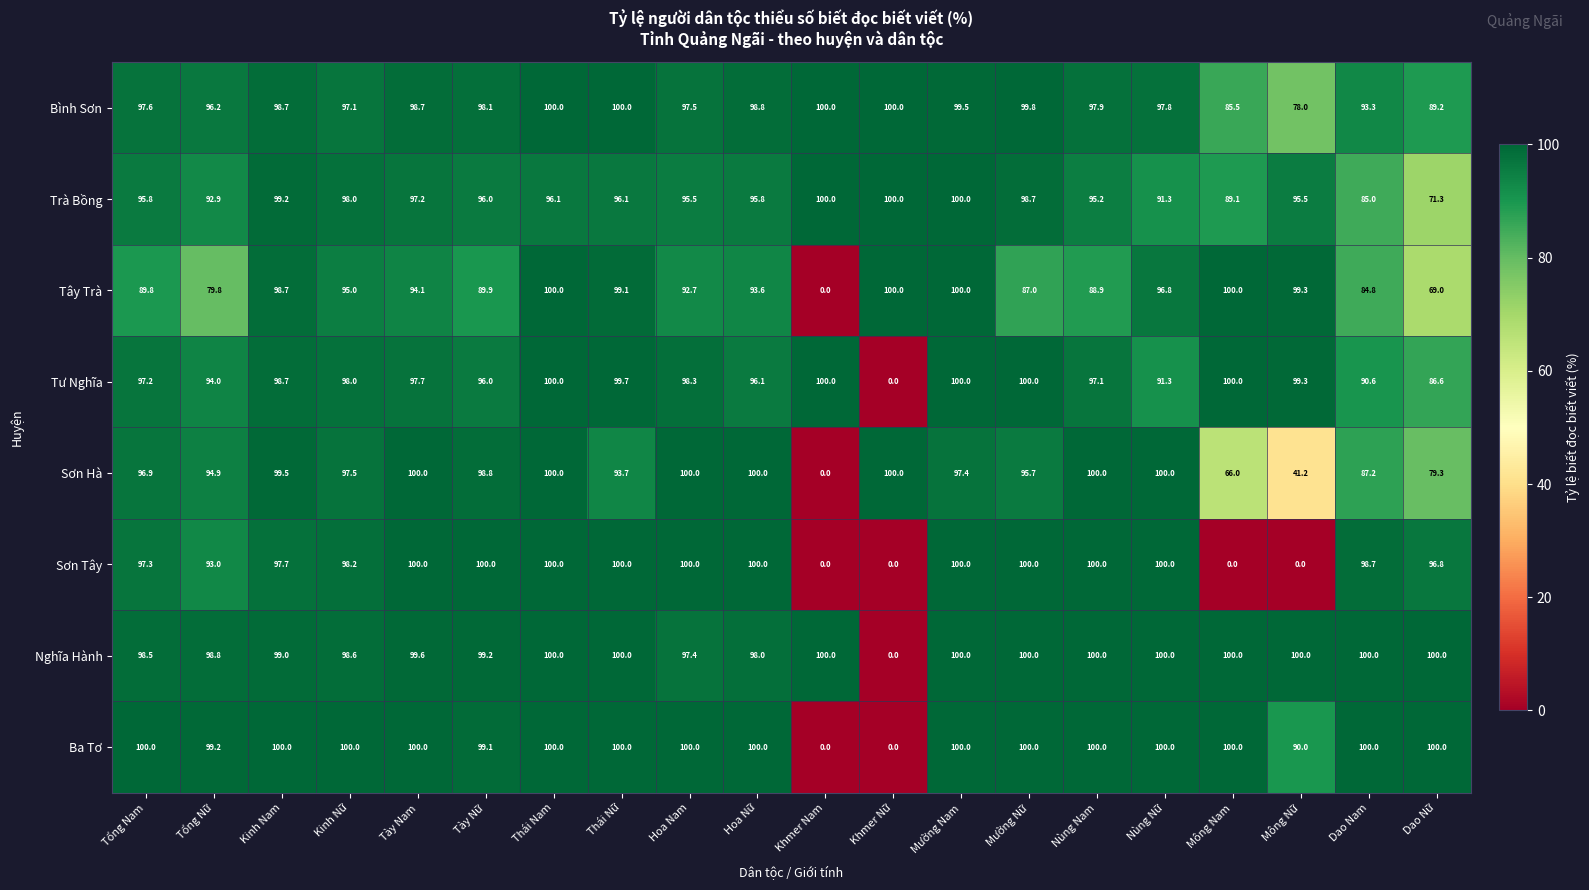

What is the spread (max minus min) of values at Dao Nữ?

31.0